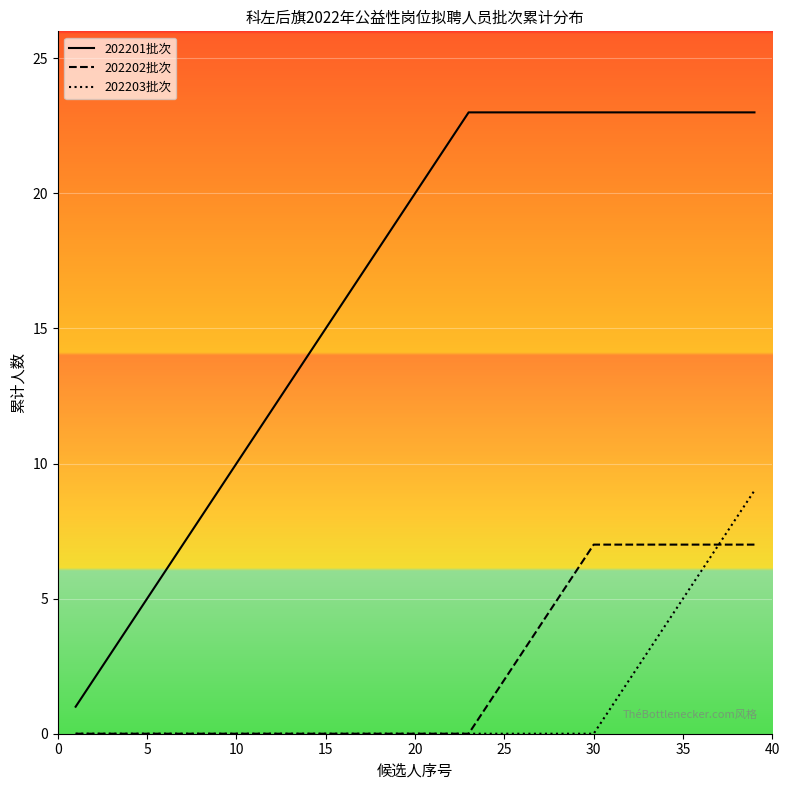

How many values in 202203批次 are above zero?

9